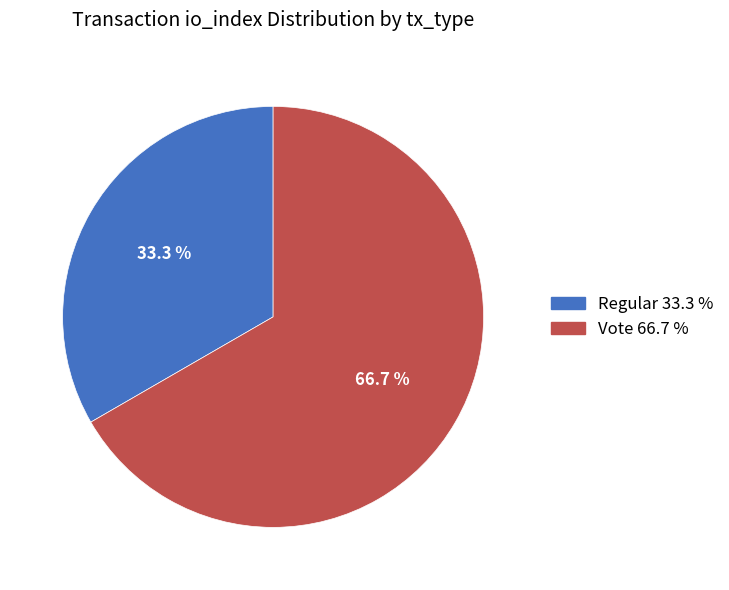

The Vote slice represents 67% of the pie. True or false?

True